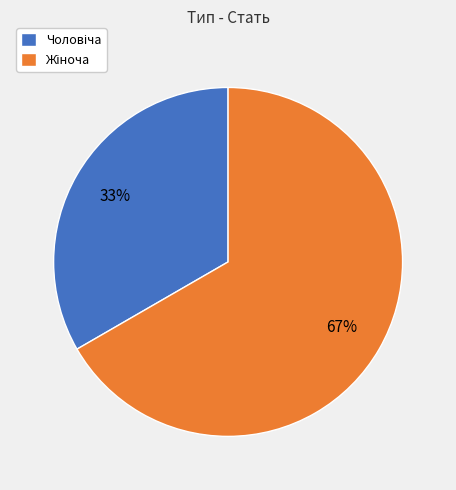

How many slices are in this pie chart?

2